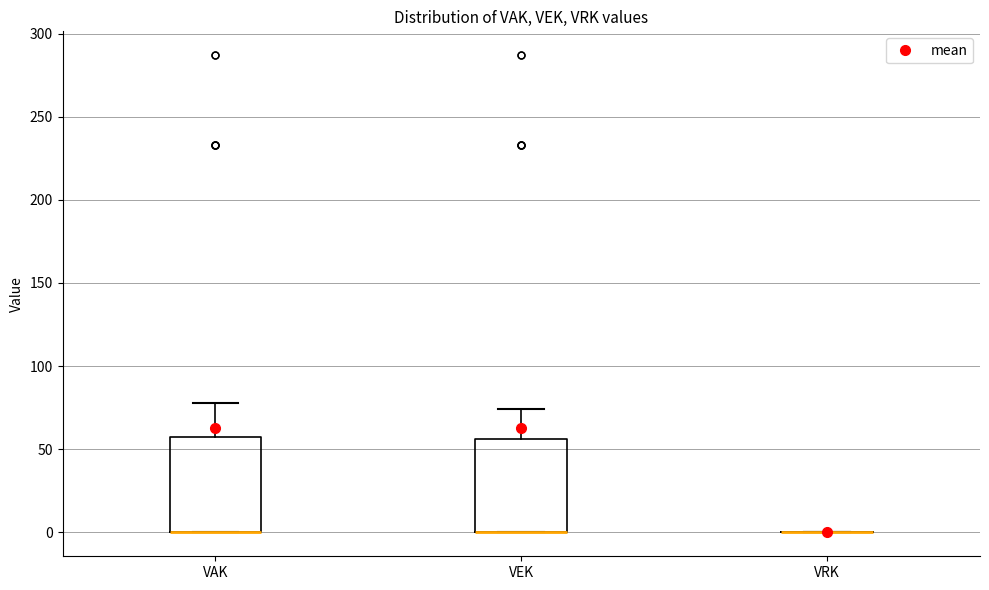

Reading left to right, read every box against the y-axis: the position of its median line, the range the box covers, and the ends of its whiskers. The values are not printed on the chart, so give them approximately, as read against the axis.

VAK: median 0 (drawn on the box's lower edge), box 0 to 60, whiskers 0 to 80
VEK: median 0 (drawn on the box's lower edge), box 0 to 55, whiskers 0 to 75
VRK: box collapsed to a line at 0, whiskers 0 to 0